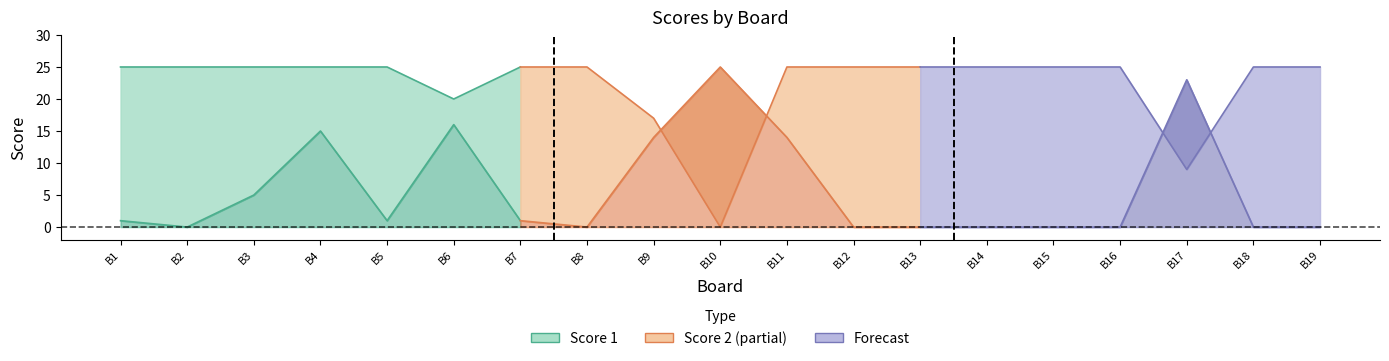

Which series has the largest total across all categories?

Score 1